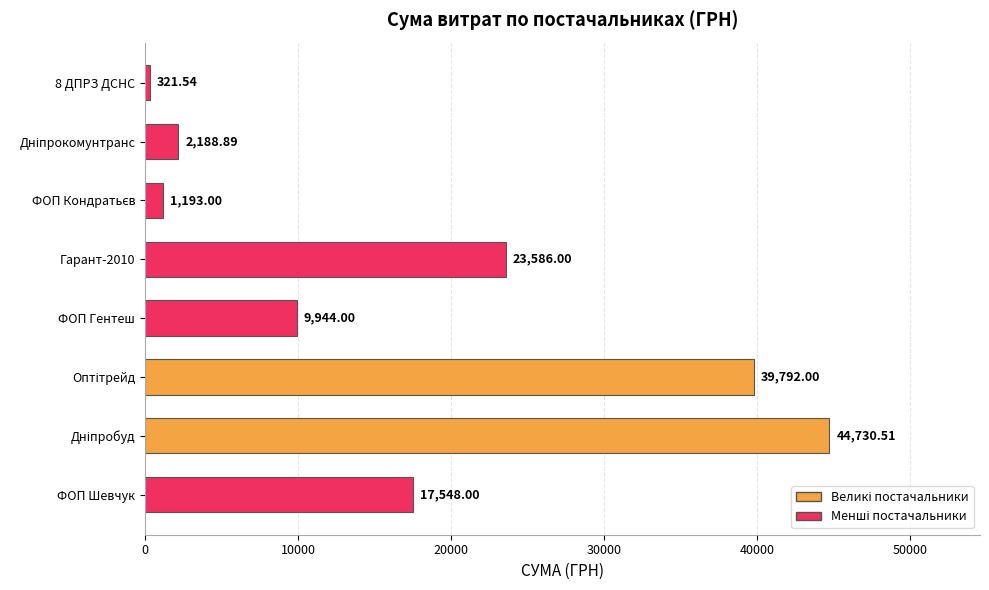

Are the bars horizontal?

Yes